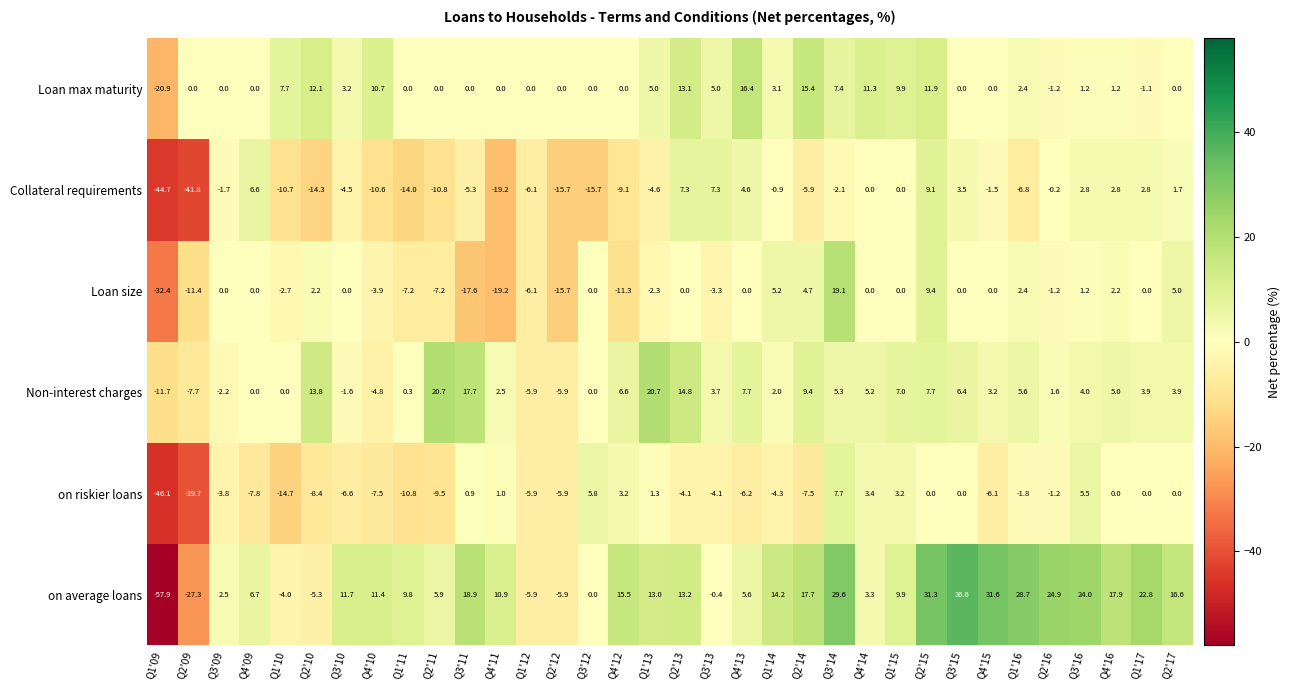

What is the difference between the Non-interest charges values at Q3'11 and Q1'16?

12.1